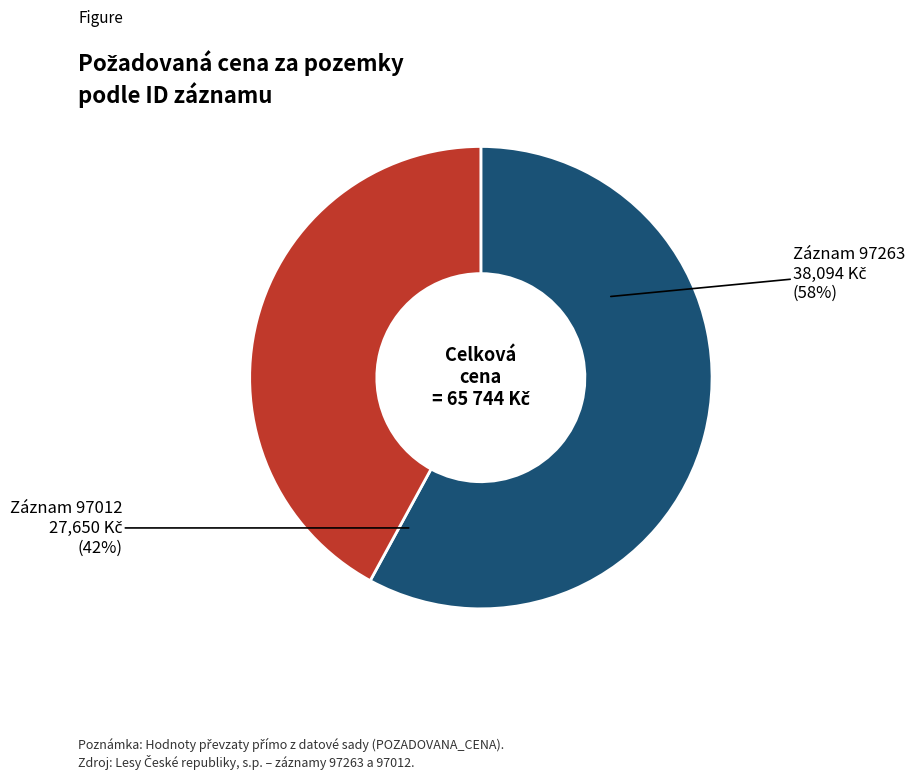

Which category has the biggest portion of the pie?

97263